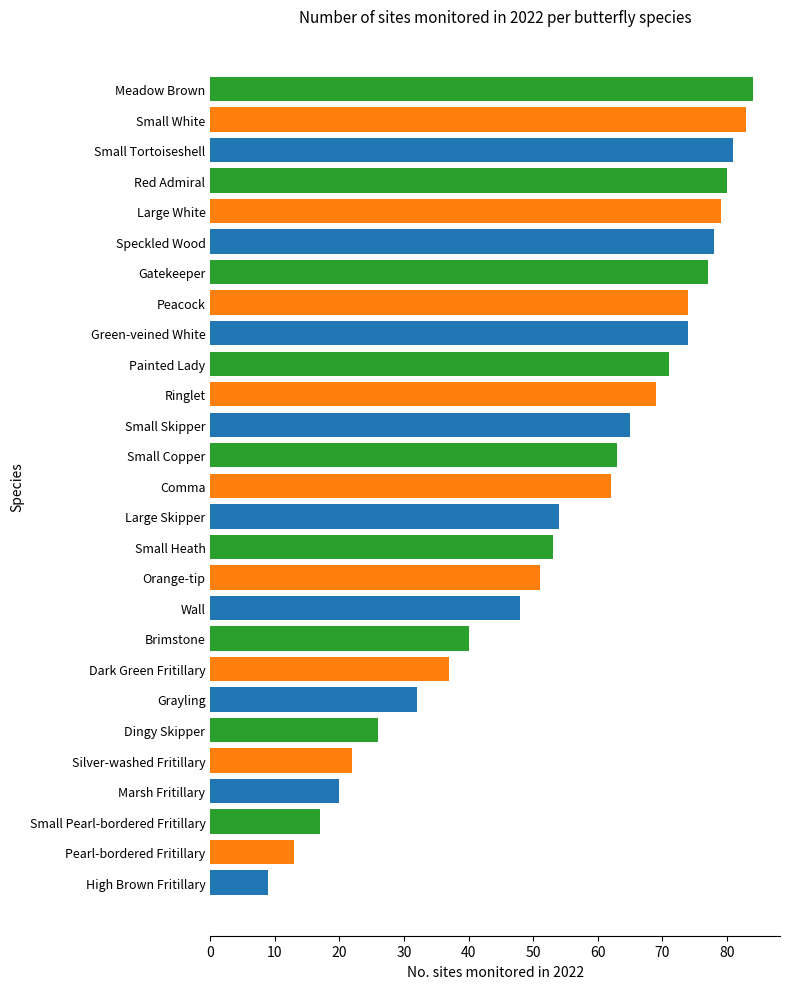

What is the difference between the second highest and second lowest values?

70